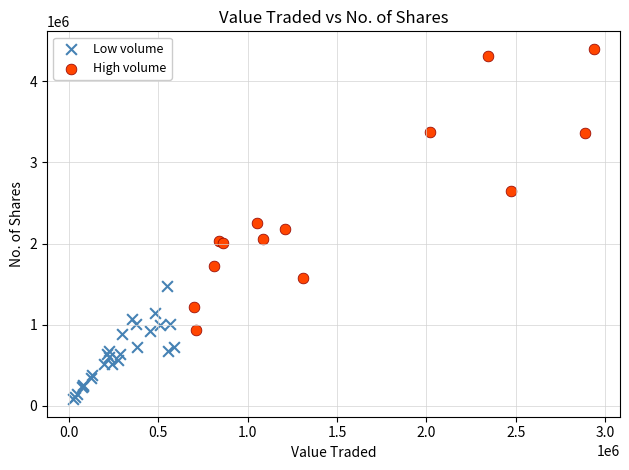

Which series reaches the minimum Y coordinate?

Low volume